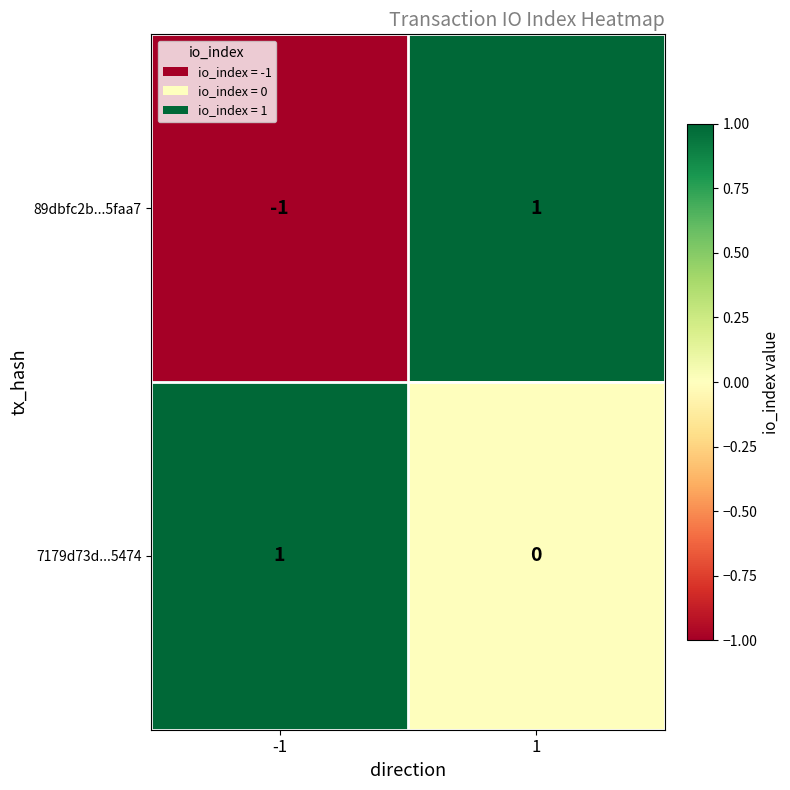

Is it true that 89dbfc2b...5faa7 equals 1 at 1?

True